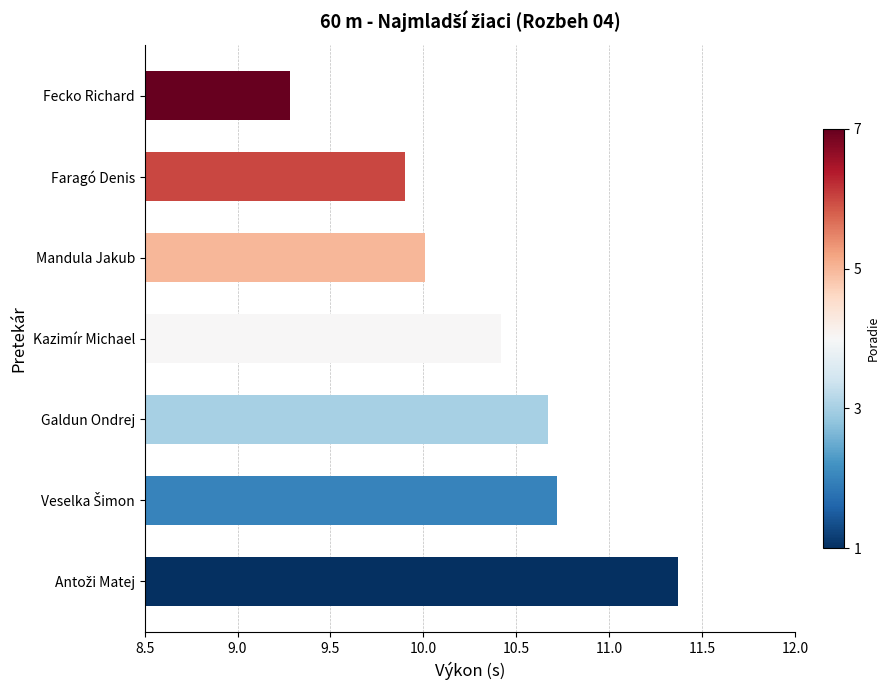

The value at Kazimír Michael is 15.3. True or false?

False